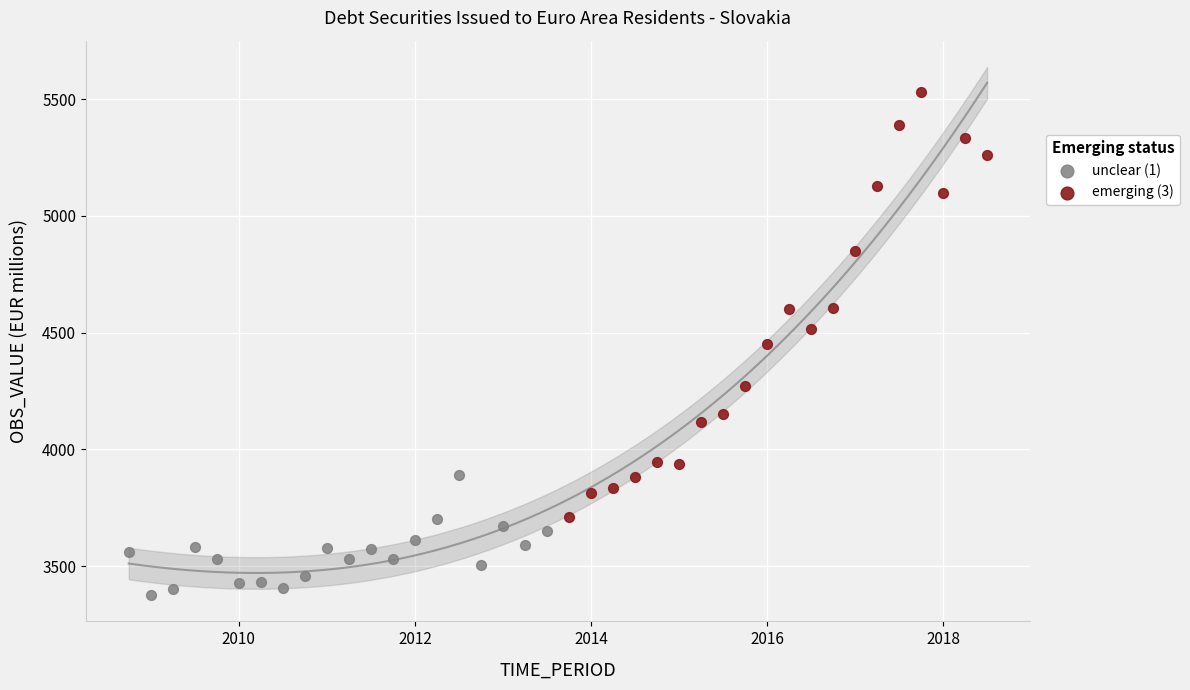

What are all the series names shown in the legend?

unclear (1), emerging (3)